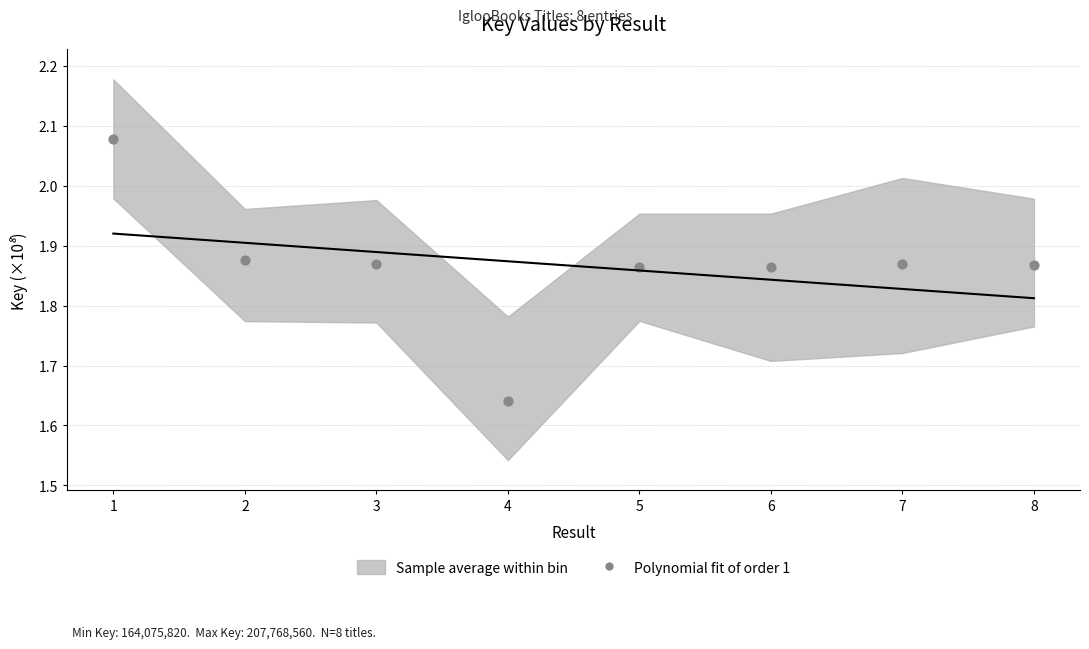

What is the average X value?

4.5